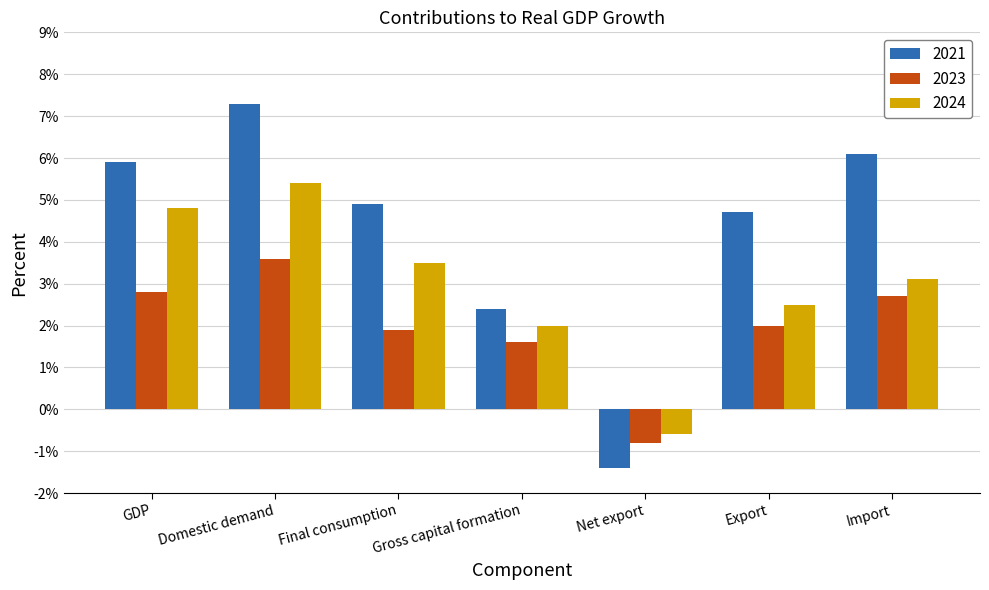

Which series has the largest total across all categories?

2021